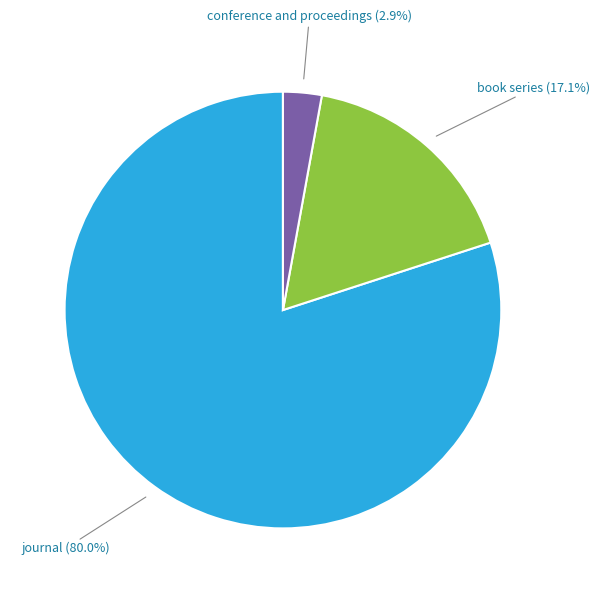

Is there a majority slice in this chart?

Yes